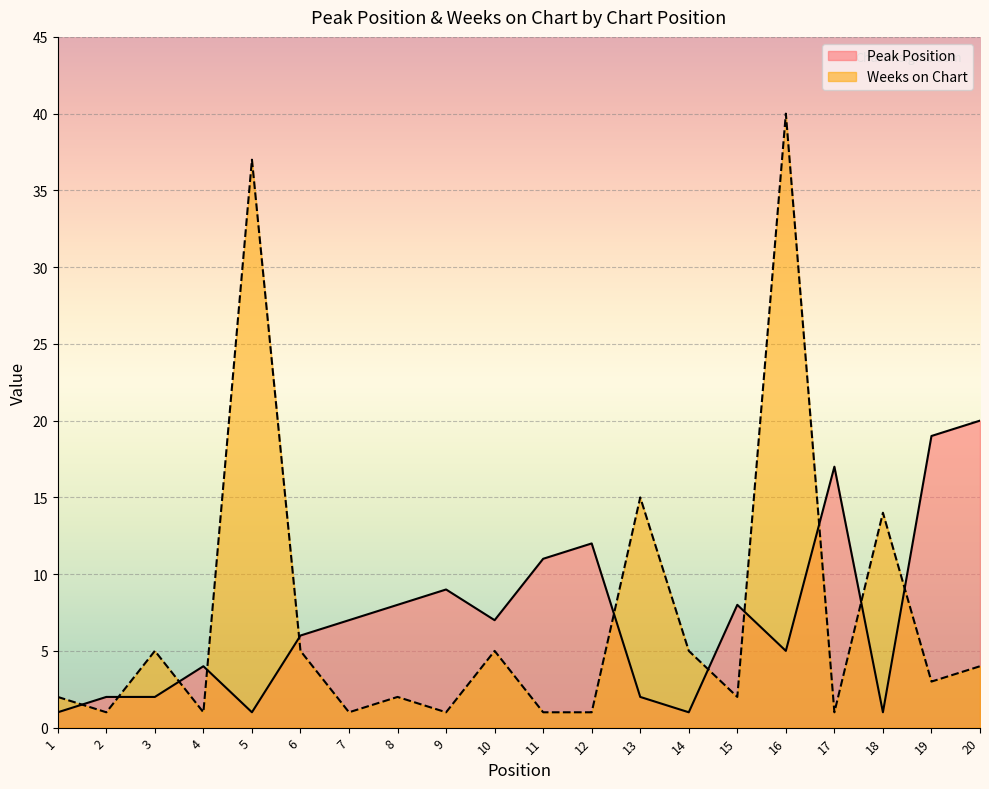

Reading left to right, transcribe all the data shown in this chart.

Peak Position: 1=1	2=2	3=2	4=4	5=1	6=6	7=7	8=8	9=9	10=7	11=11	12=12	13=2	14=1	15=8	16=5	17=17	18=1	19=19	20=20
Weeks on Chart: 1=2	2=1	3=5	4=1	5=37	6=5	7=1	8=2	9=1	10=5	11=1	12=1	13=15	14=5	15=2	16=40	17=1	18=14	19=3	20=4